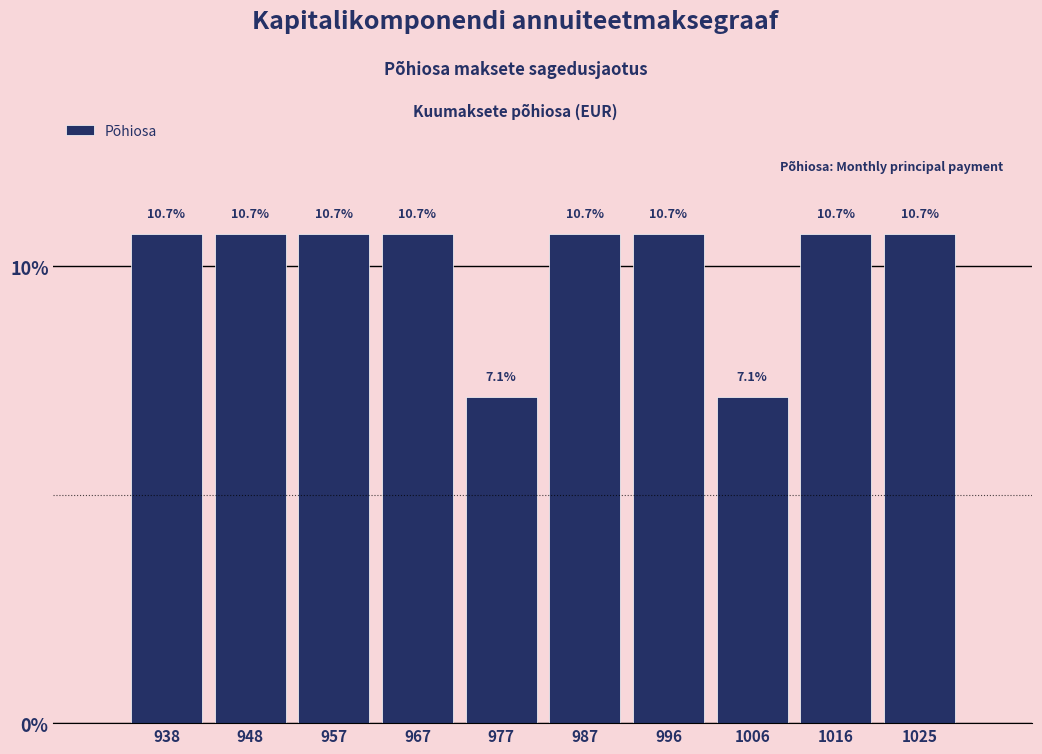

Reading left to right, list every bar in this chart as the range it spans on the x-axis followed by its height. The bar edges are not printed on the chart, so give them approximately, as read against the axis.

934 to 943: 10.7
943 to 953: 10.7
953 to 963: 10.7
963 to 972: 10.7
972 to 982: 7.1
982 to 992: 10.7
992 to 1002: 10.7
1002 to 1011: 7.1
1011 to 1021: 10.7
1021 to 1031: 10.7